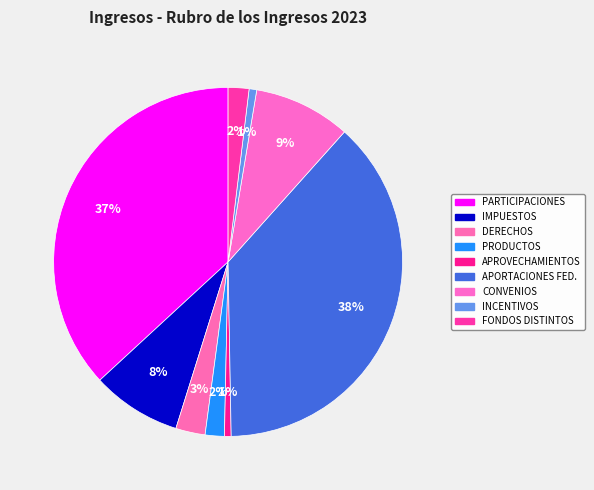

Is there a majority slice in this chart?

No